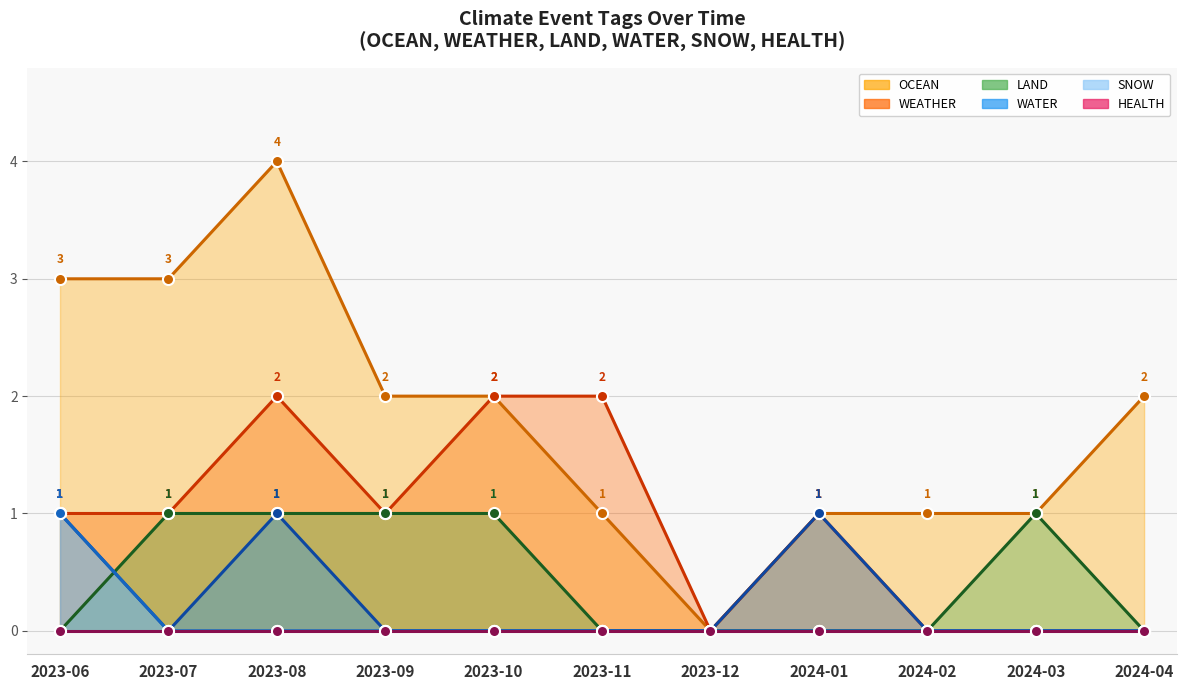

What is the difference between the maximum and minimum values in the OCEAN series?

4